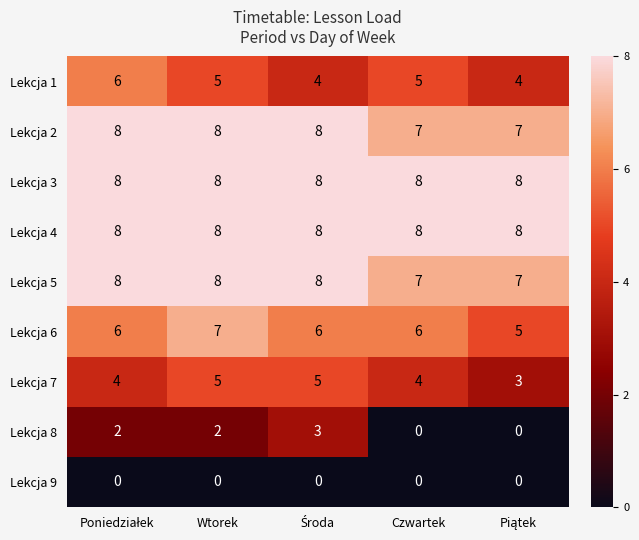

How many distinct data groups are displayed?

9